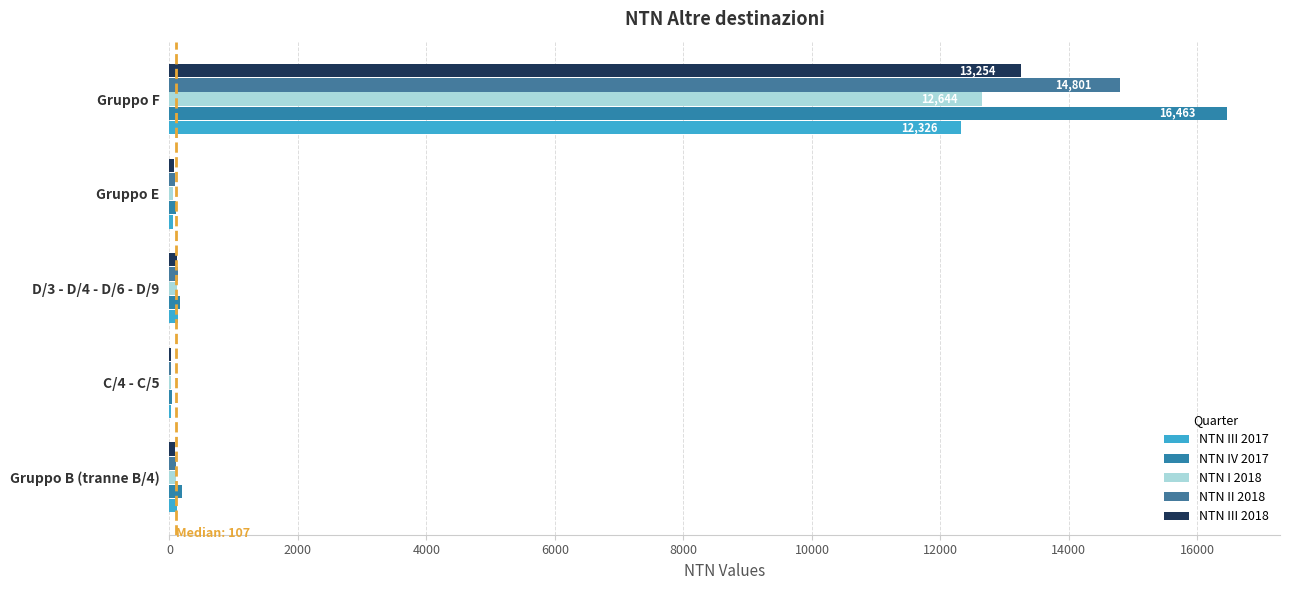

What are all the series names shown in the legend?

NTN III 2017, NTN IV 2017, NTN I 2018, NTN II 2018, NTN III 2018